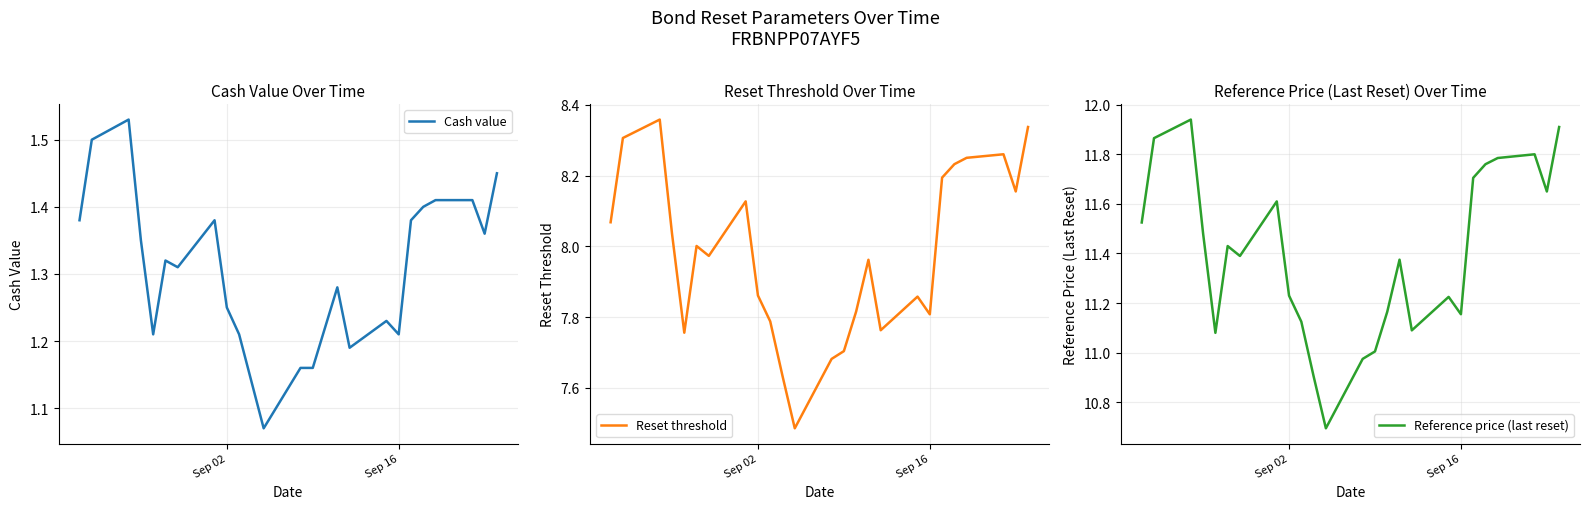

What is the sum of all Reference price (last reset) values?

284.9